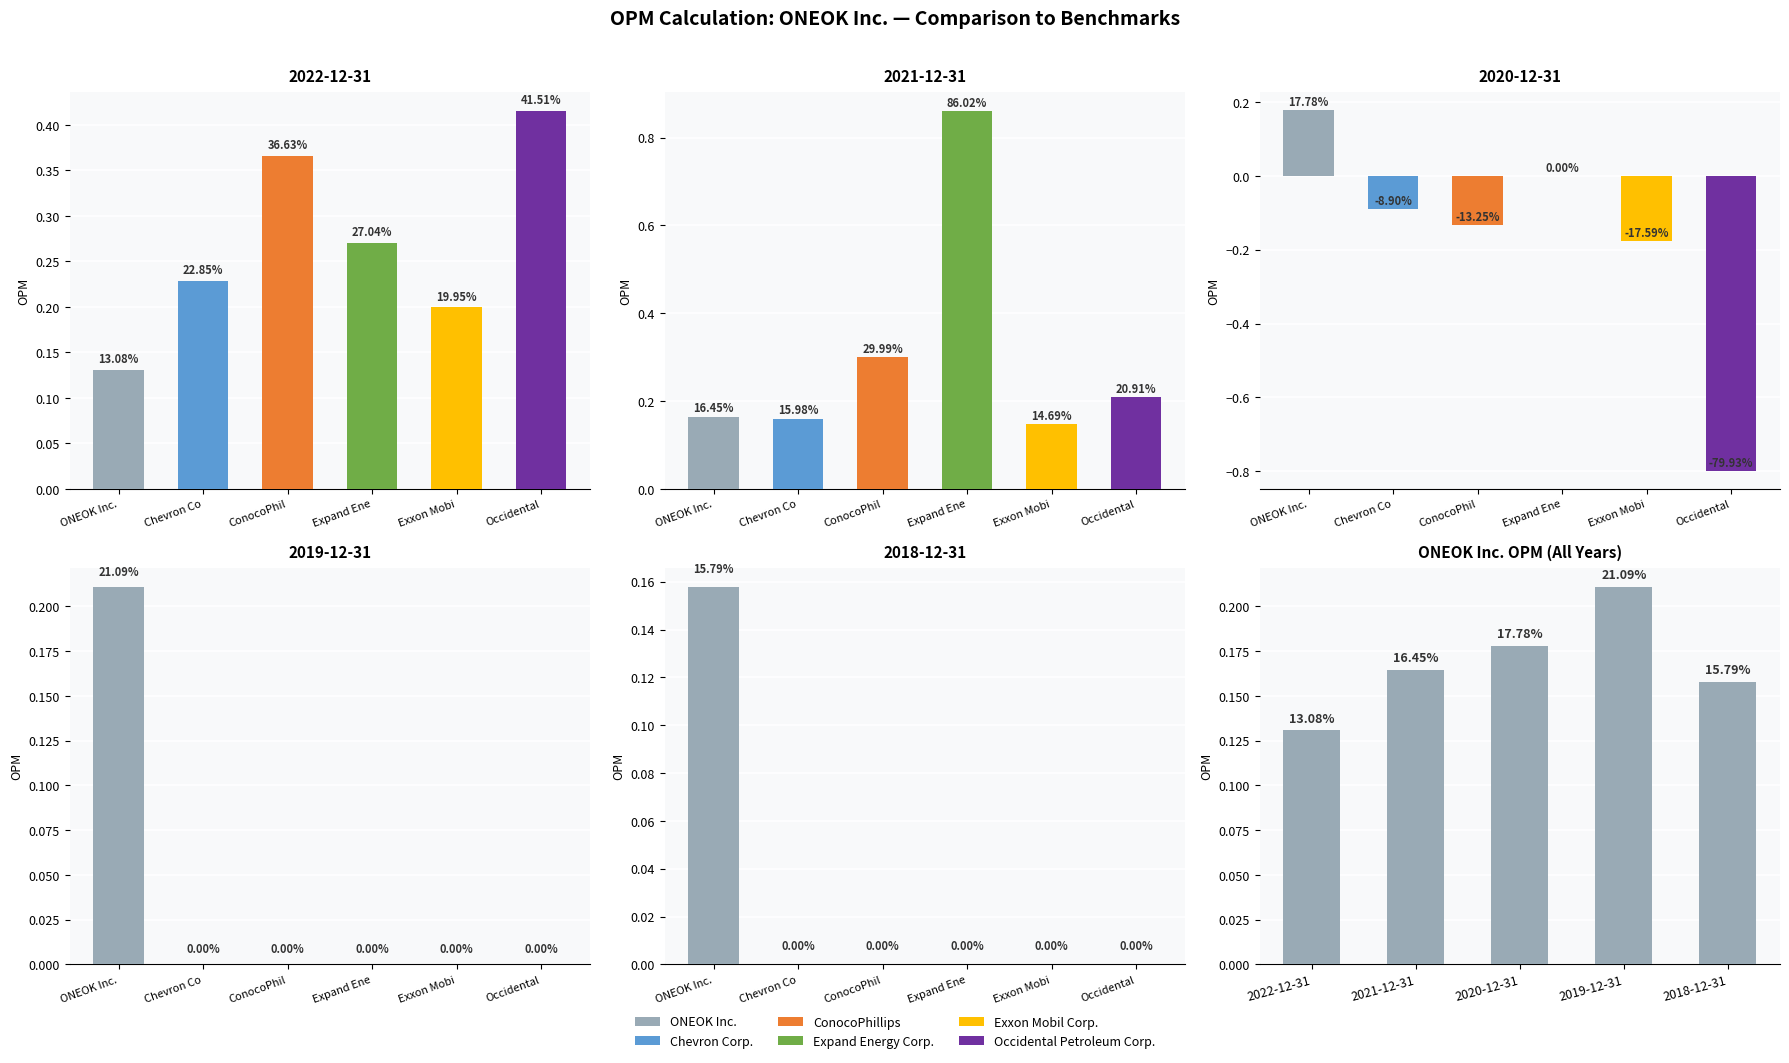

Between 2022-12-31 and 2018-12-31, which is larger?

2018-12-31